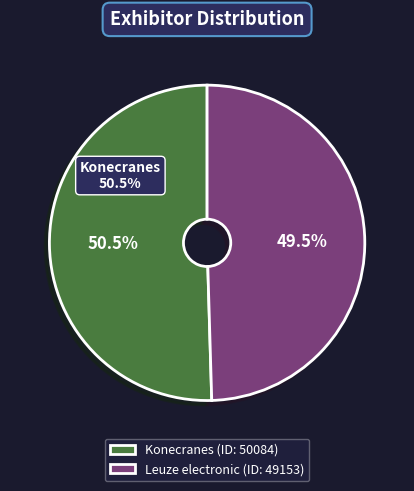

To the nearest percent, what is the difference between the Leuze electronic and Konecranes slice percentages?

1%